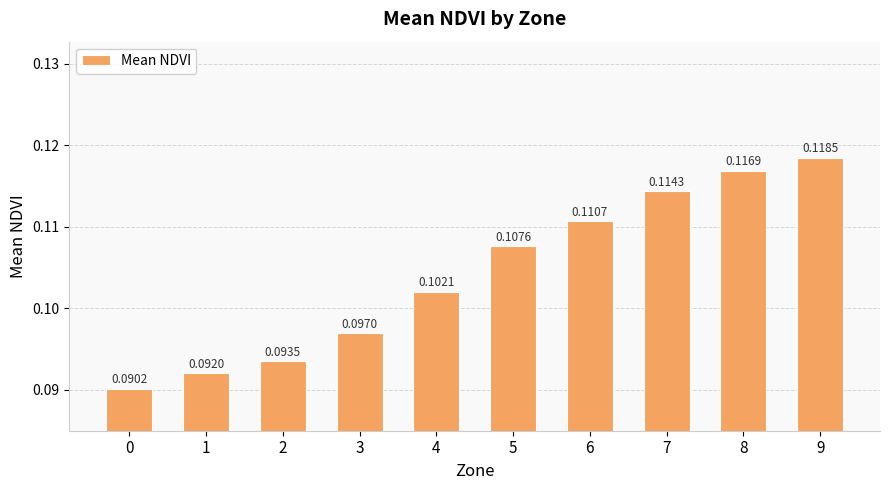

What is the sum of all values?

1.0